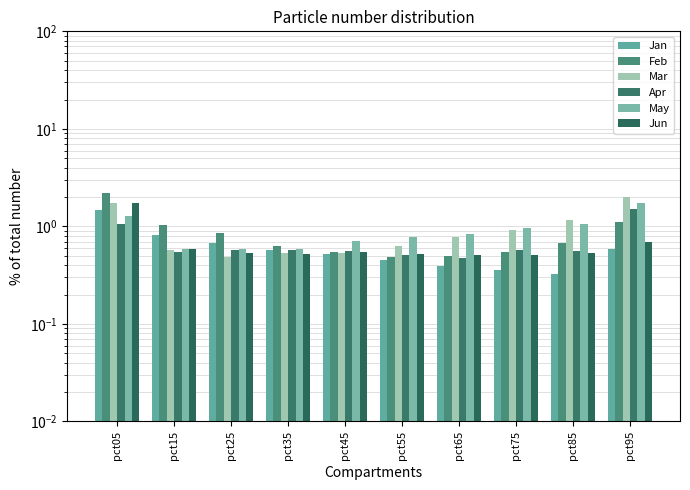

What is the total value across all series at pct65?

3.5